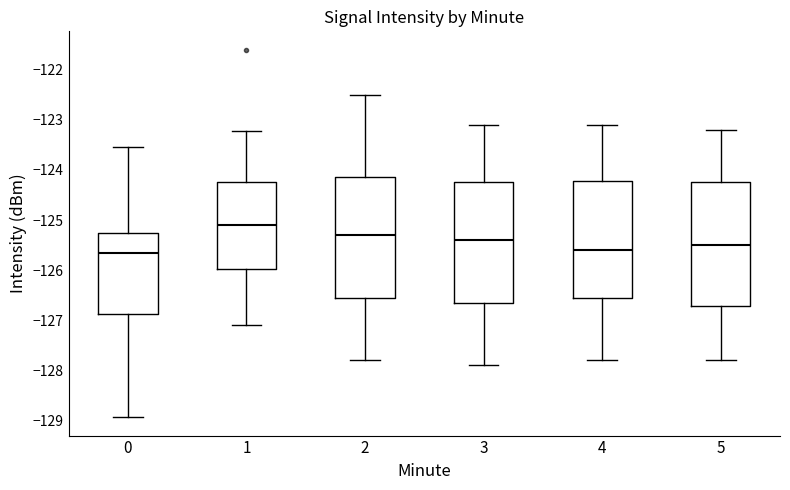

Reading left to right, read every box against the y-axis: the position of its median line, the range the box covers, and the ends of its whiskers. The values are not printed on the chart, so give them approximately, as read against the axis.

0: median -125.7, box -126.9 to -125.3, whiskers -128.9 to -123.5
1: median -125.1, box -126.0 to -124.2, whiskers -127.1 to -123.2
2: median -125.3, box -126.5 to -124.1, whiskers -127.8 to -122.5
3: median -125.4, box -126.6 to -124.2, whiskers -127.9 to -123.1
4: median -125.6, box -126.5 to -124.2, whiskers -127.8 to -123.1
5: median -125.5, box -126.7 to -124.2, whiskers -127.8 to -123.2